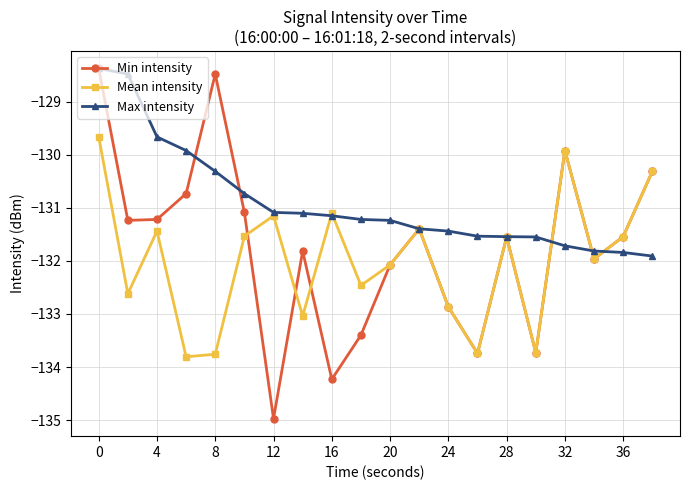

Does the chart display data point markers on the line(s)?

Yes